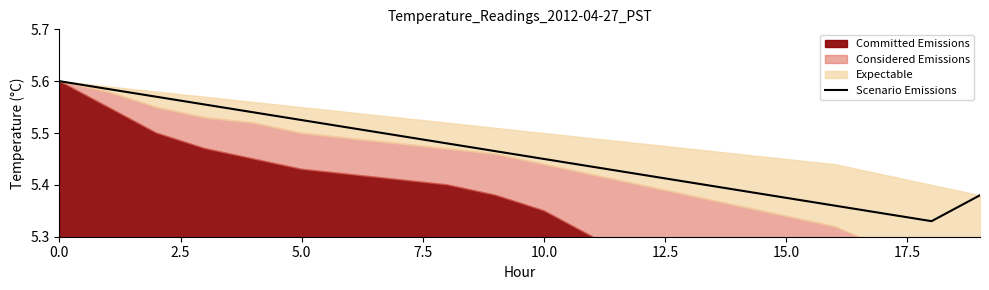

What is the difference between the maximum and second lowest values?

0.3